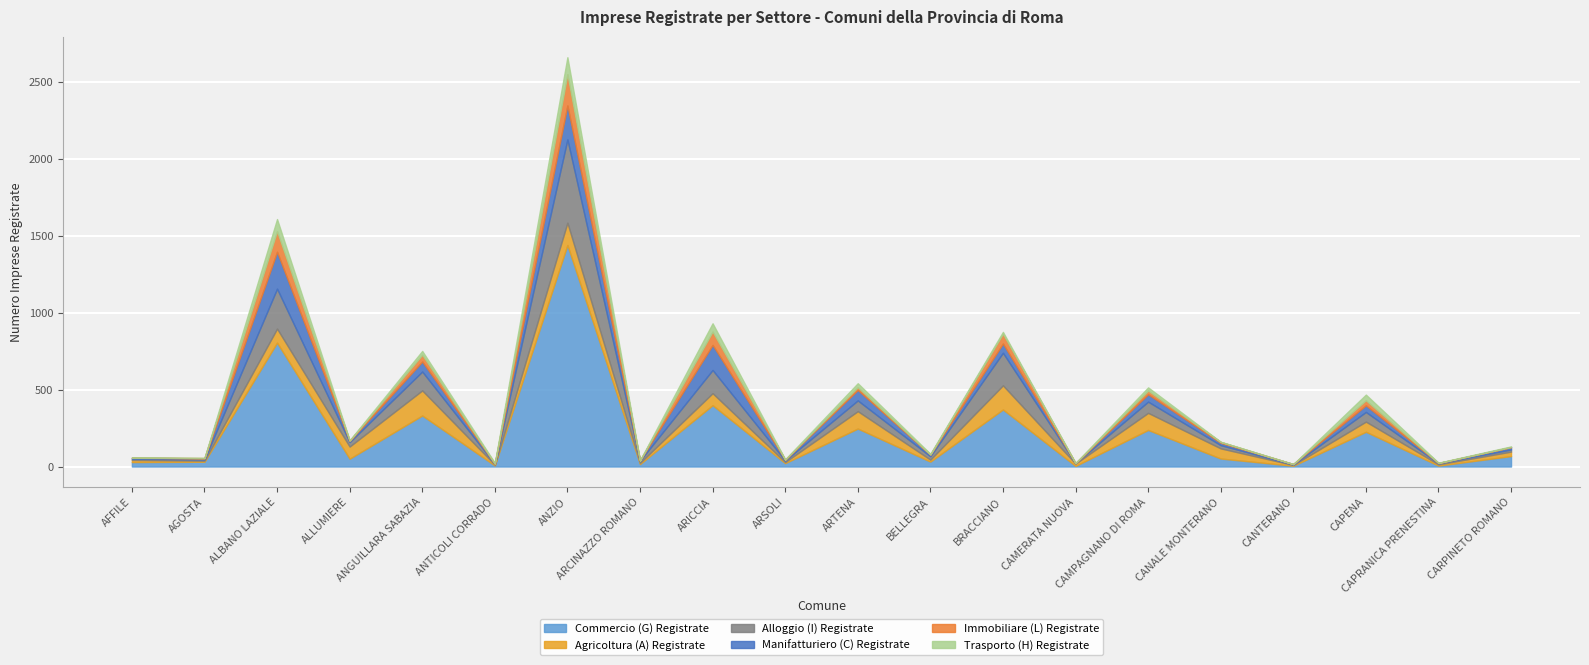

What is the total value across all series at CAMERATA NUOVA?

23